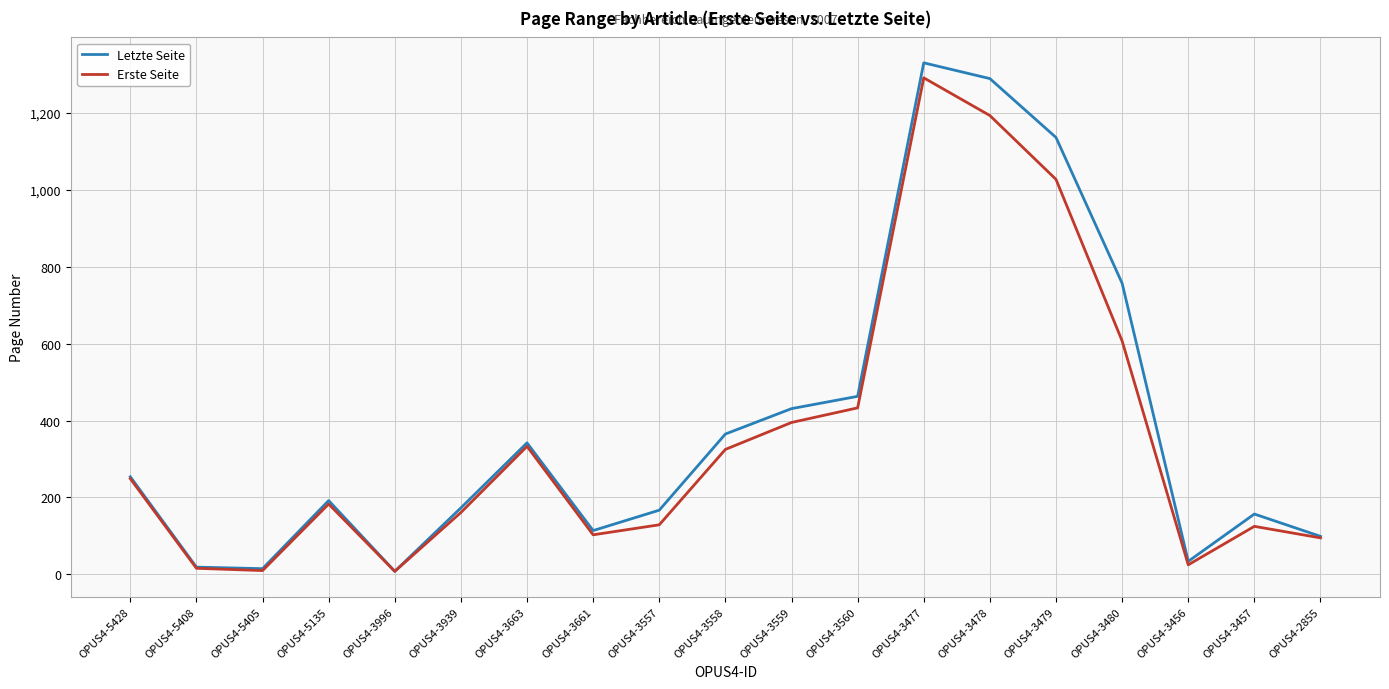

What is the maximum value shown in the chart?

1330